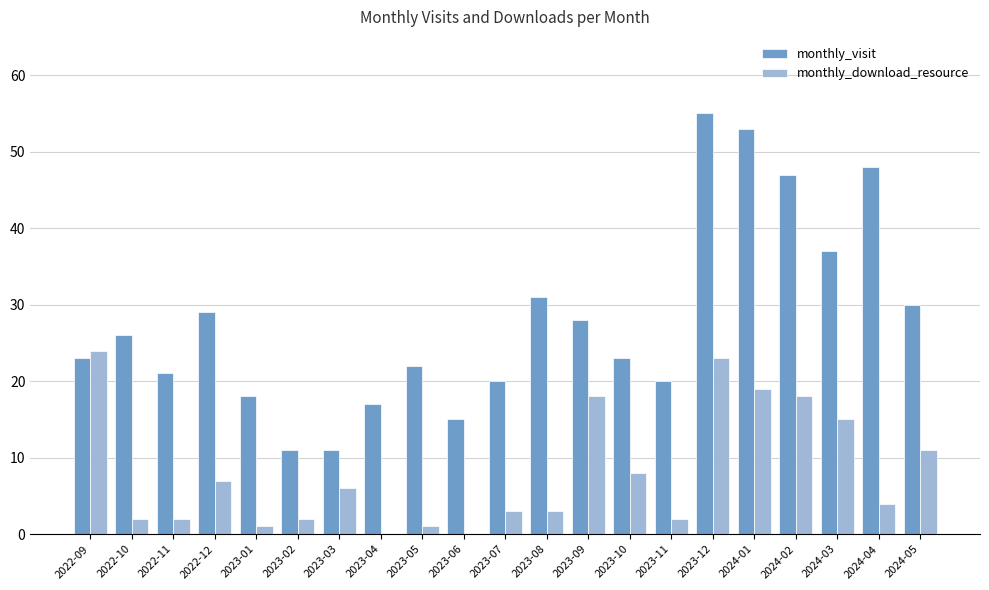

At which label is monthly_download_resource closest to 12?

2024-05